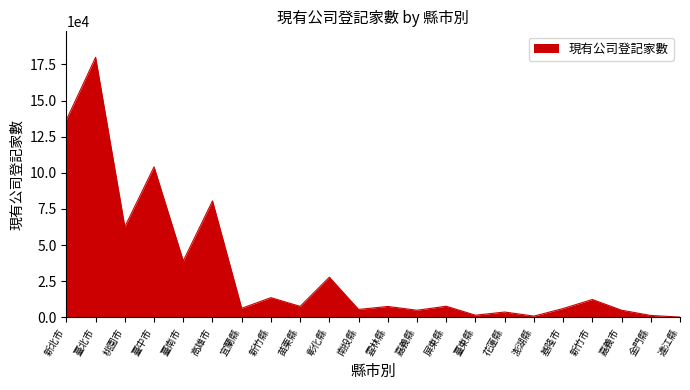

True or false: the data shows 179912 at 臺北市.

True